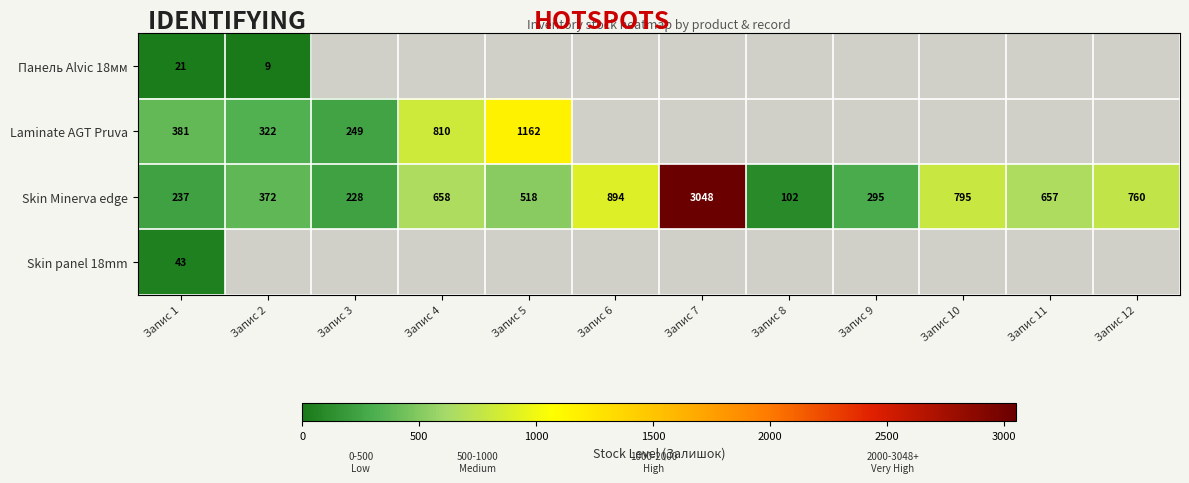

True or false: Skin Minerva edge has a value of 259 at Запис 5.

False